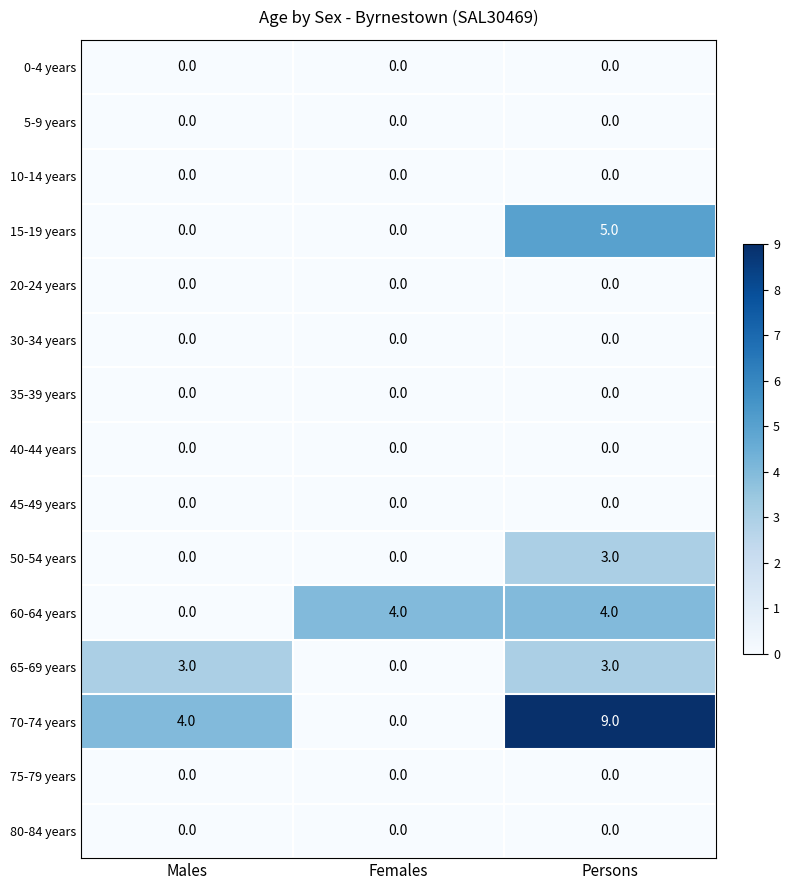

At how many categories does at least one series exceed 7?

1